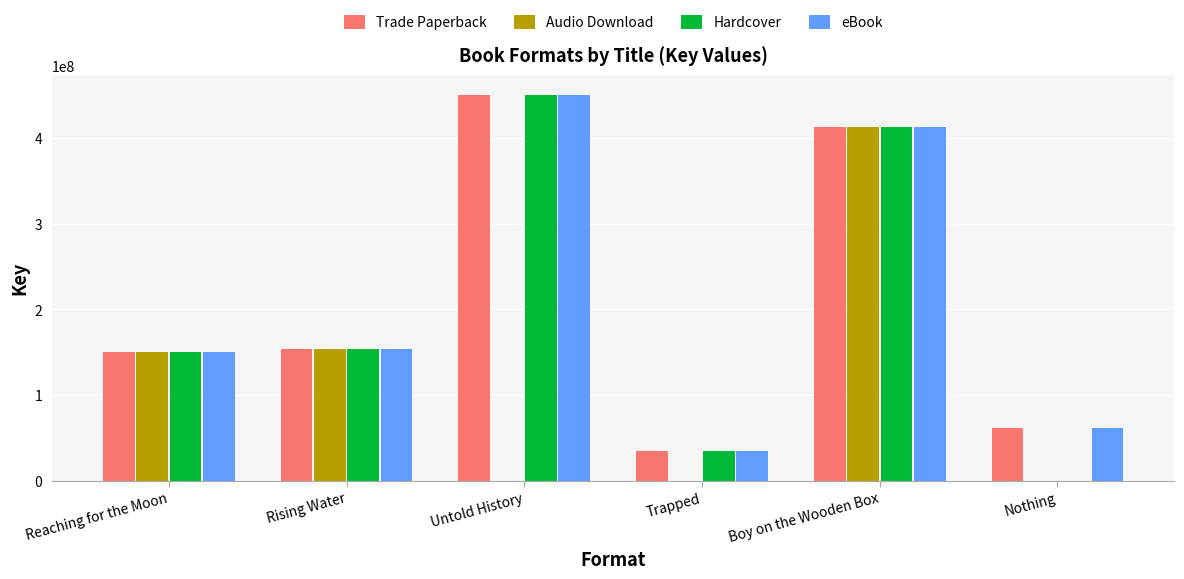

The Audio Download series shows 0 at Untold History. True or false?

True